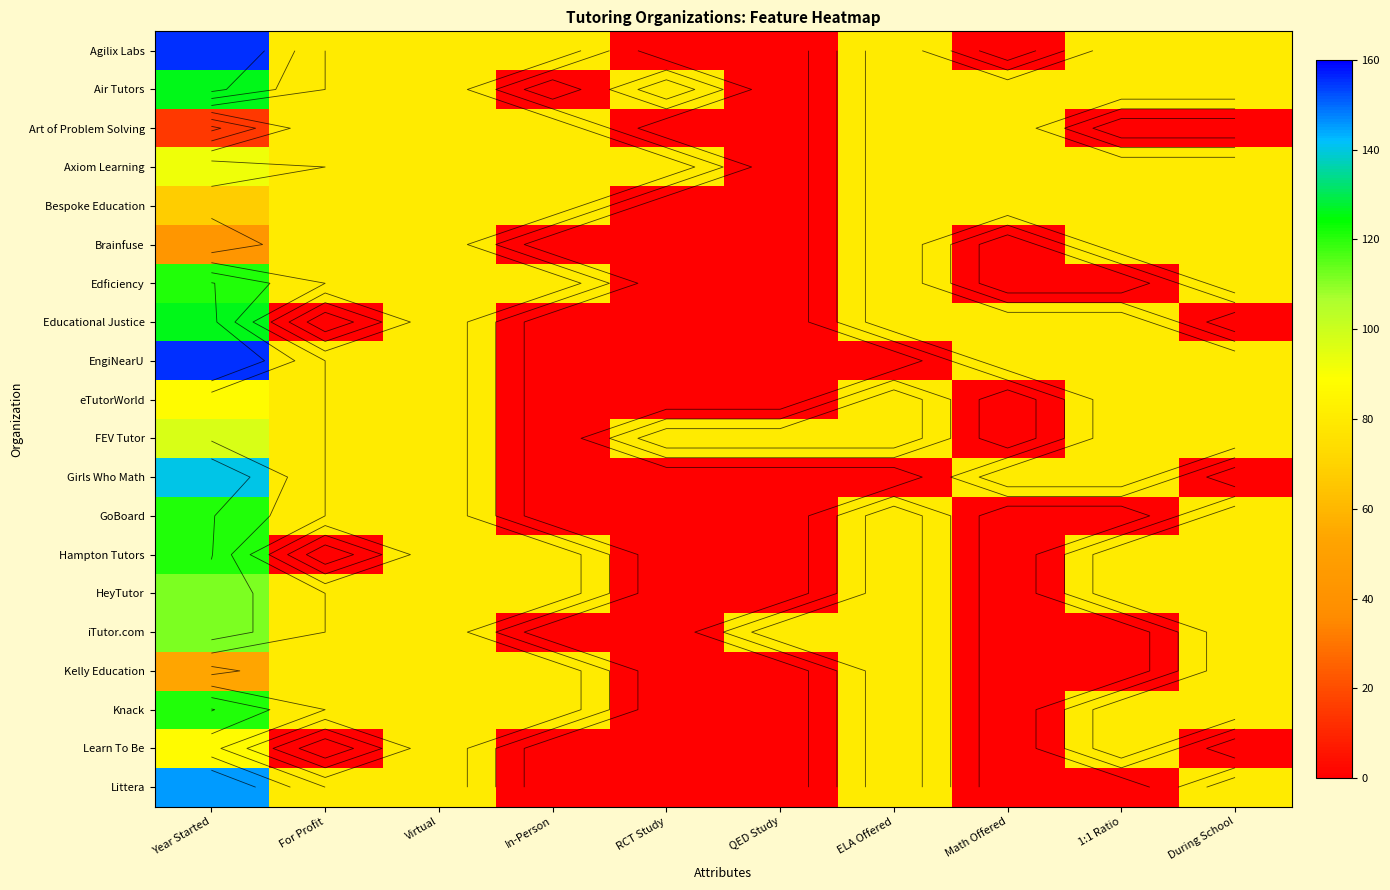

Is it true that Knack equals 108.0 at ELA Offered?

False